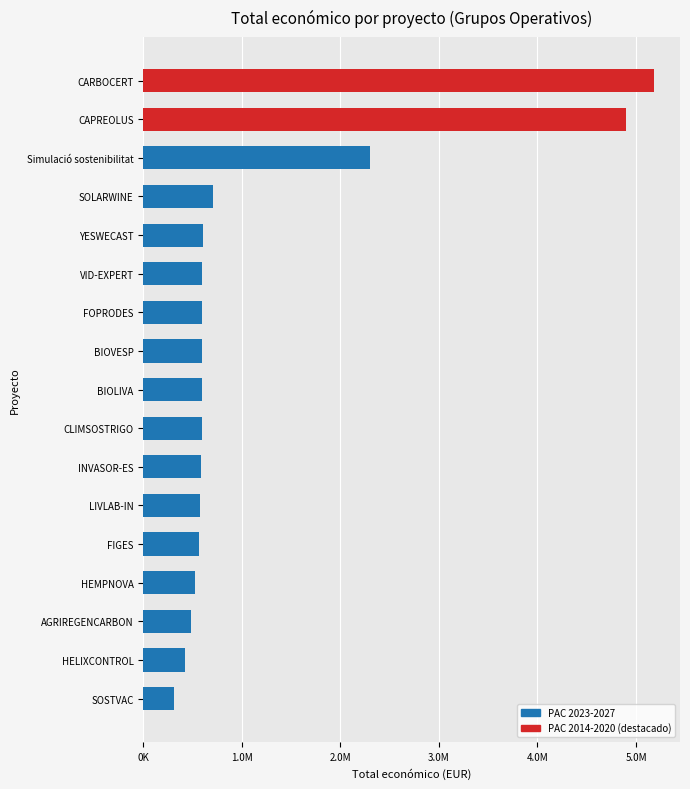

Does the chart contain any negative values?

No